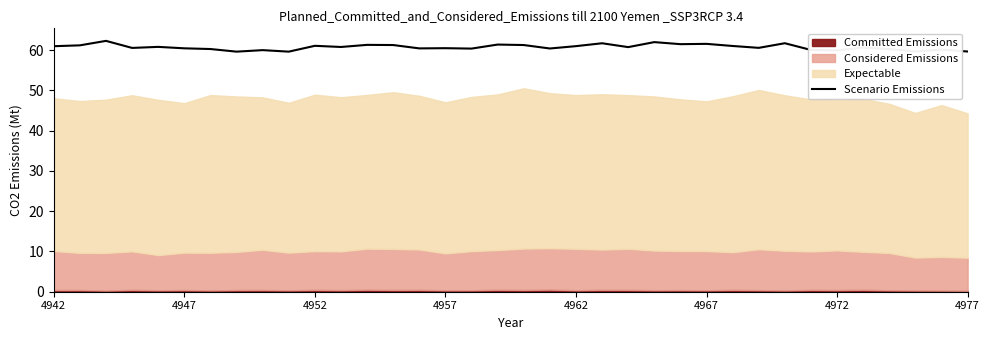

True or false: Scenario Emissions has a value of 60.5 at 4947.

True